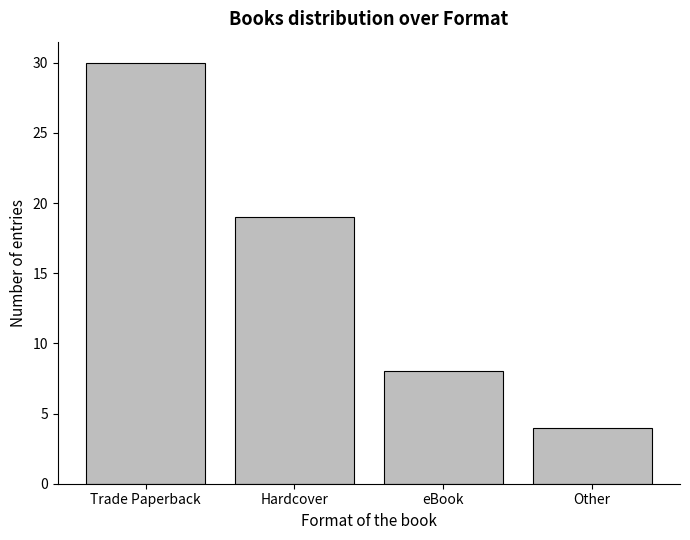

Between Hardcover and Other, which is larger?

Hardcover